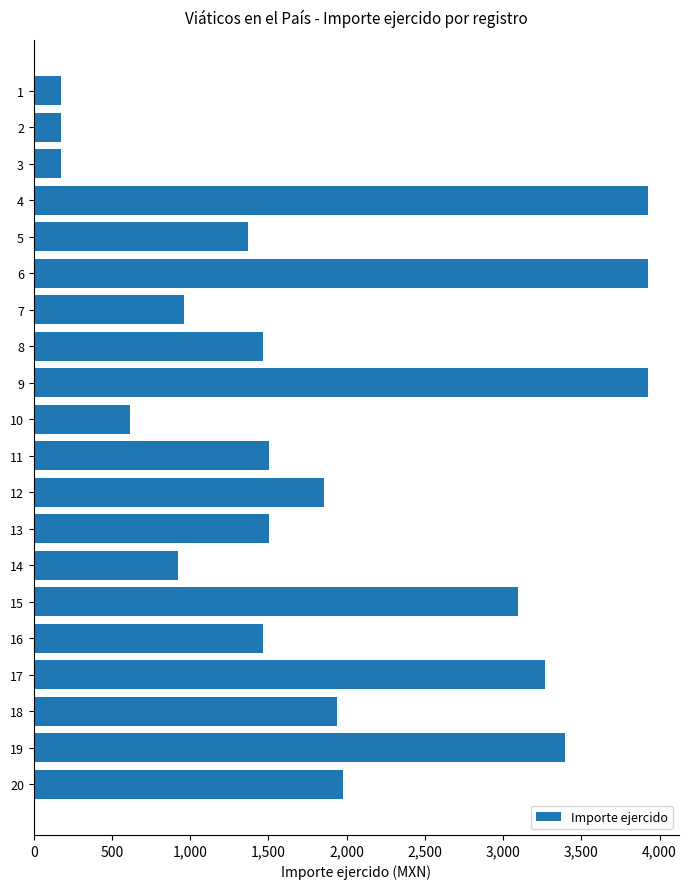

What is the average value?

1881.4